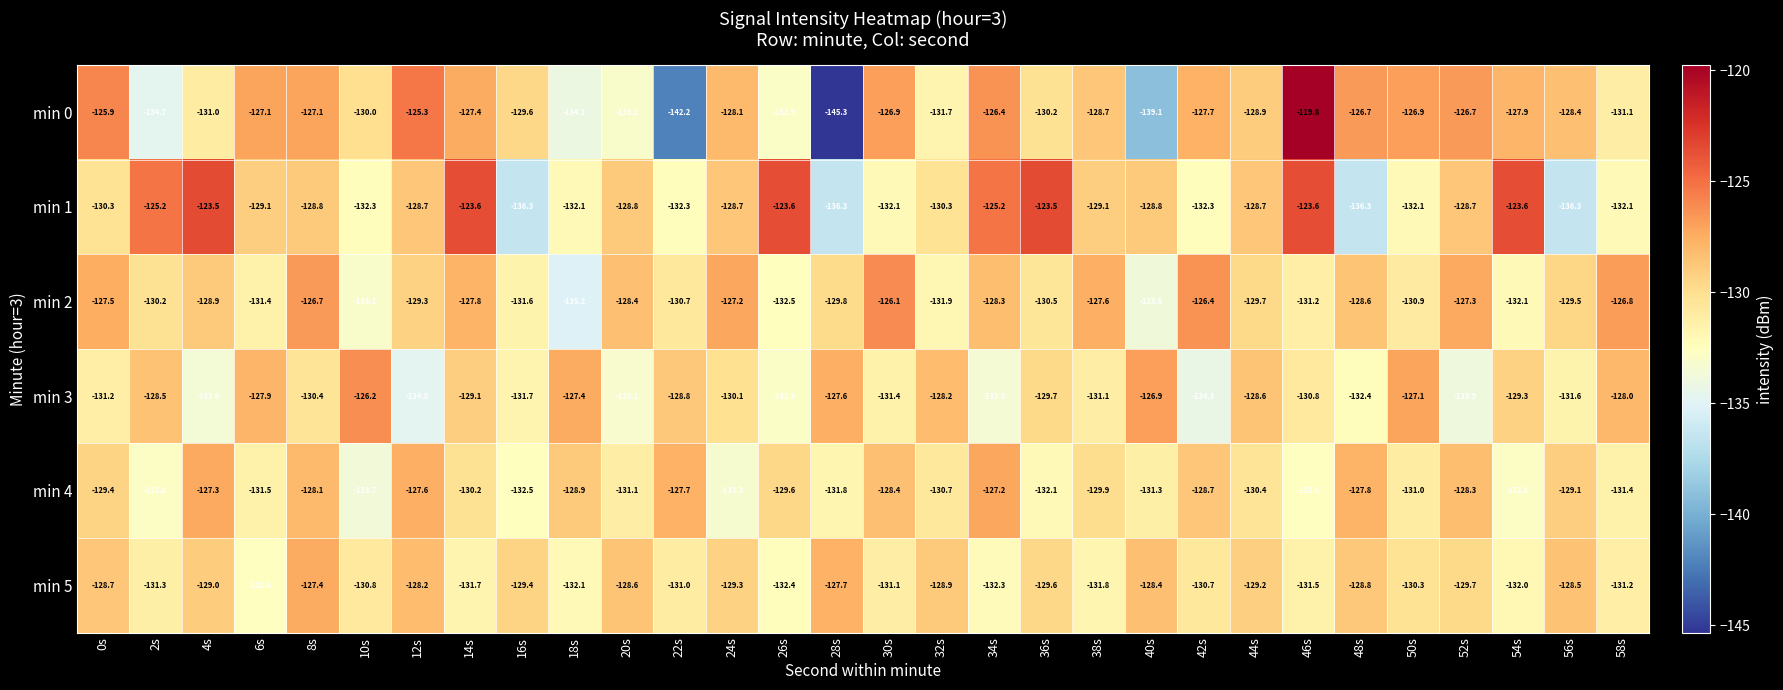

What is the difference between the highest and lowest values at 22s?

14.5